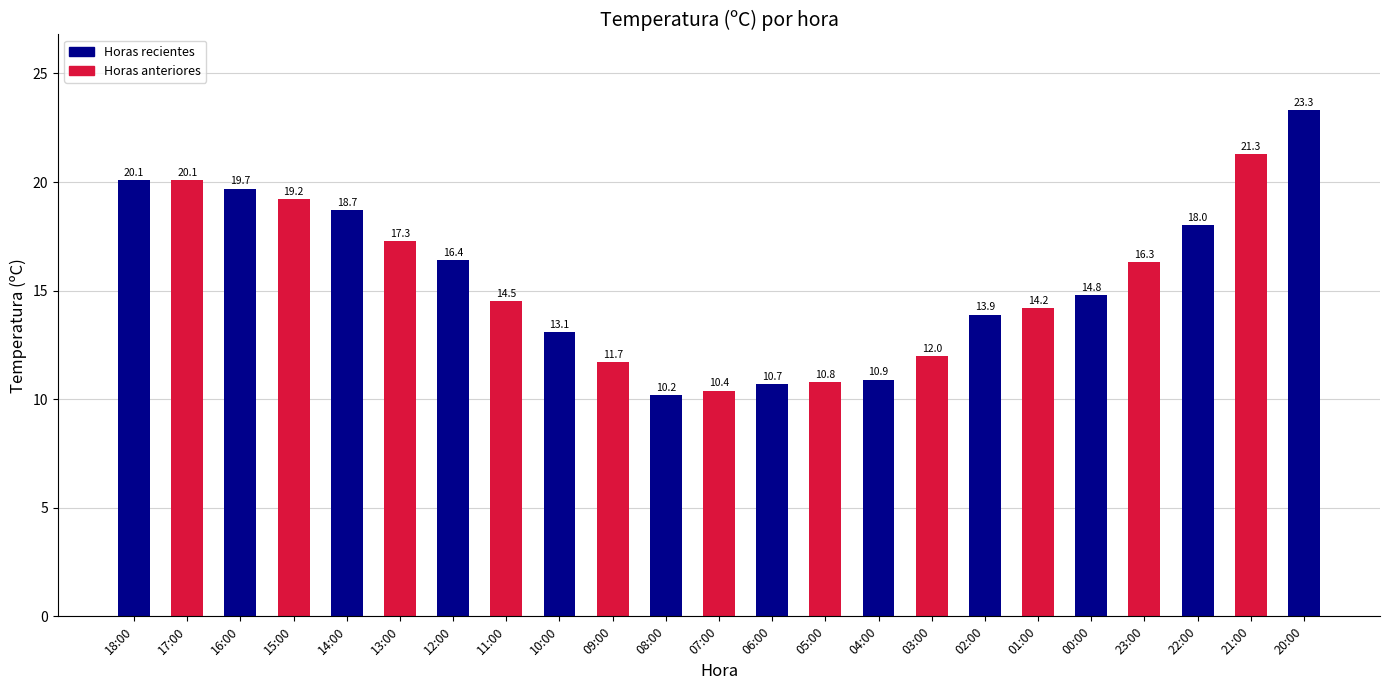

How many data points are less than 14?

9